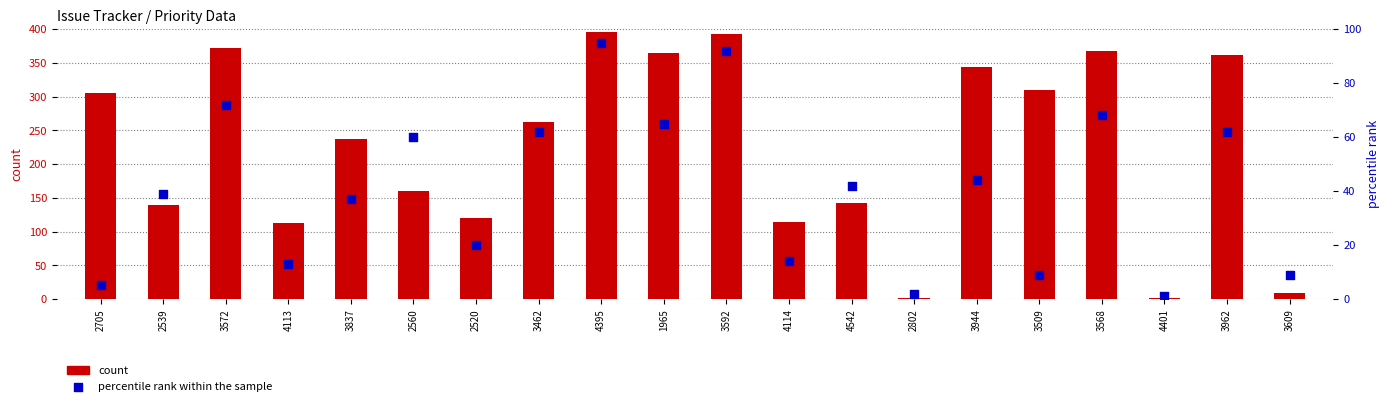

What are all the series names shown in the legend?

count, percentile rank within the sample